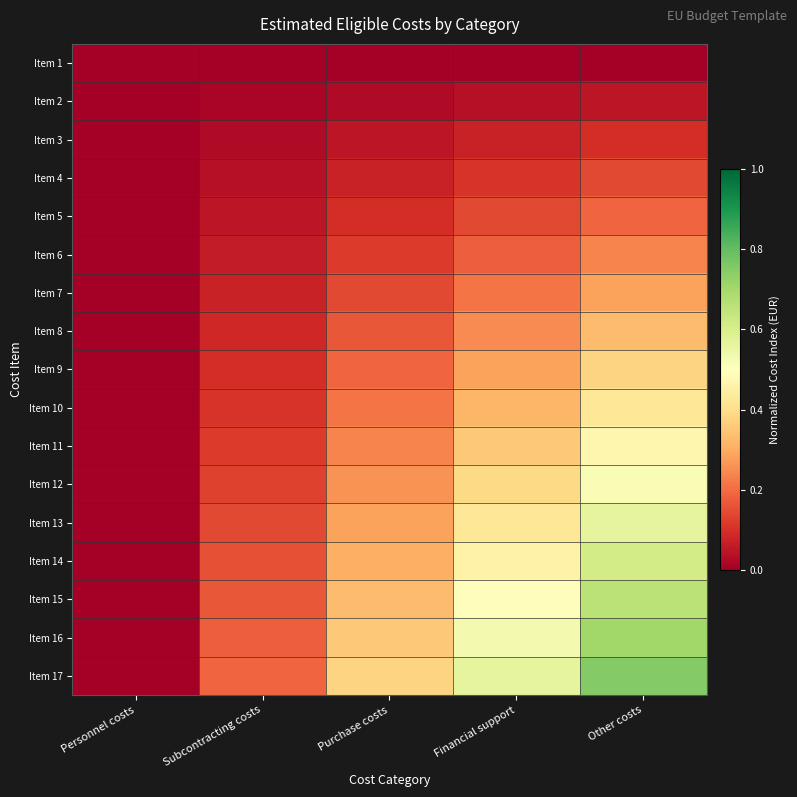

Reading left to right, transcribe all the data shown in this chart.

Item 1: Personnel costs=0.0	Subcontracting costs=0.0	Purchase costs=0.0	Financial support=0.0	Other costs=0.0
Item 2: Personnel costs=0.0	Subcontracting costs=0.0	Purchase costs=0.0	Financial support=0.0	Other costs=0.0
Item 3: Personnel costs=0.0	Subcontracting costs=0.0	Purchase costs=0.0	Financial support=0.1	Other costs=0.1
Item 4: Personnel costs=0.0	Subcontracting costs=0.0	Purchase costs=0.1	Financial support=0.1	Other costs=0.1
Item 5: Personnel costs=0.0	Subcontracting costs=0.0	Purchase costs=0.1	Financial support=0.1	Other costs=0.2
Item 6: Personnel costs=0.0	Subcontracting costs=0.1	Purchase costs=0.1	Financial support=0.2	Other costs=0.2
Item 7: Personnel costs=0.0	Subcontracting costs=0.1	Purchase costs=0.1	Financial support=0.2	Other costs=0.3
Item 8: Personnel costs=0.0	Subcontracting costs=0.1	Purchase costs=0.2	Financial support=0.2	Other costs=0.3
Item 9: Personnel costs=0.0	Subcontracting costs=0.1	Purchase costs=0.2	Financial support=0.3	Other costs=0.4
Item 10: Personnel costs=0.0	Subcontracting costs=0.1	Purchase costs=0.2	Financial support=0.3	Other costs=0.4
Item 11: Personnel costs=0.0	Subcontracting costs=0.1	Purchase costs=0.2	Financial support=0.4	Other costs=0.5
Item 12: Personnel costs=0.0	Subcontracting costs=0.1	Purchase costs=0.3	Financial support=0.4	Other costs=0.5
Item 13: Personnel costs=0.0	Subcontracting costs=0.1	Purchase costs=0.3	Financial support=0.4	Other costs=0.6
Item 14: Personnel costs=0.0	Subcontracting costs=0.2	Purchase costs=0.3	Financial support=0.5	Other costs=0.6
Item 15: Personnel costs=0.0	Subcontracting costs=0.2	Purchase costs=0.3	Financial support=0.5	Other costs=0.7
Item 16: Personnel costs=0.0	Subcontracting costs=0.2	Purchase costs=0.4	Financial support=0.5	Other costs=0.7
Item 17: Personnel costs=0.0	Subcontracting costs=0.2	Purchase costs=0.4	Financial support=0.6	Other costs=0.8